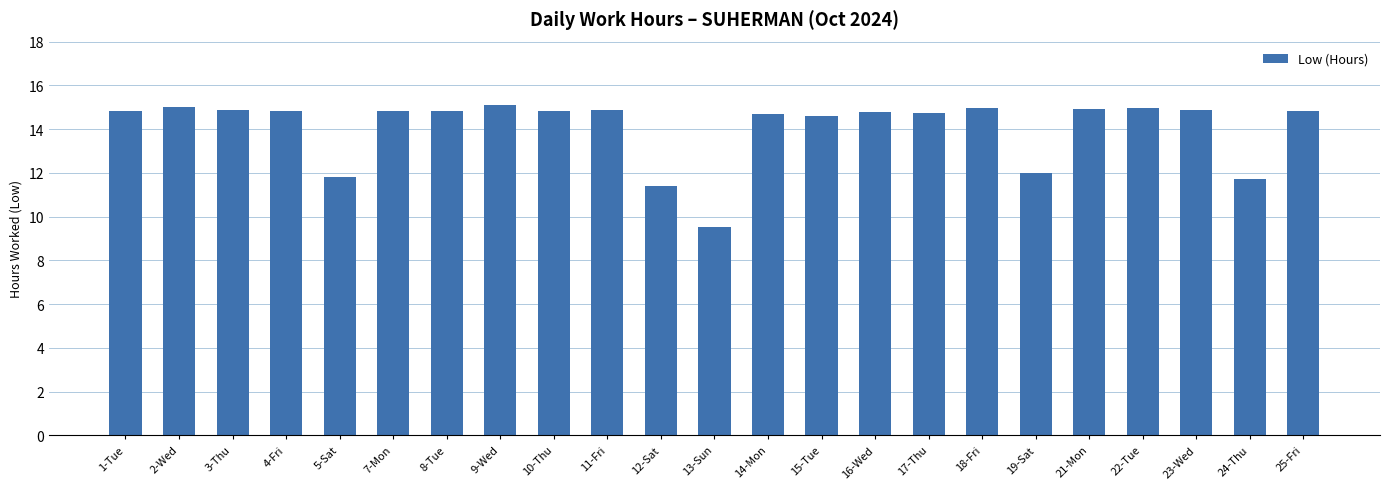

Are the bars grouped side by side (vs. stacked)?

No